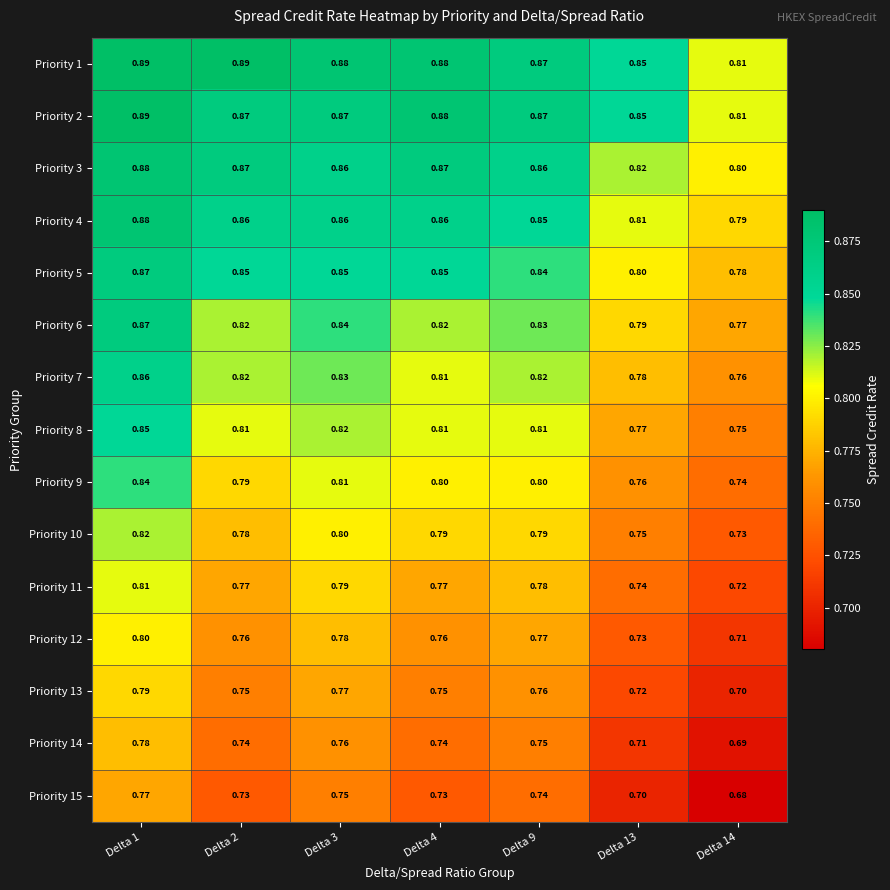

Is the value of Priority 10 at Delta 4 greater than the value of Priority 14 at Delta 2?

Yes